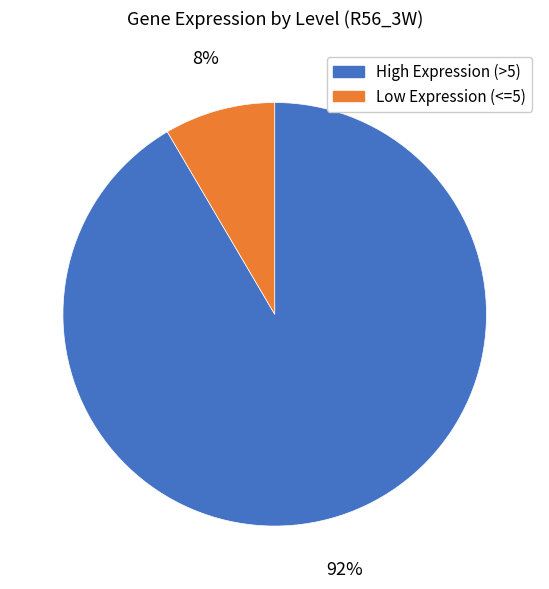

Do Low Expression (<=5) and High Expression (>5) together represent more than half of the pie?

Yes